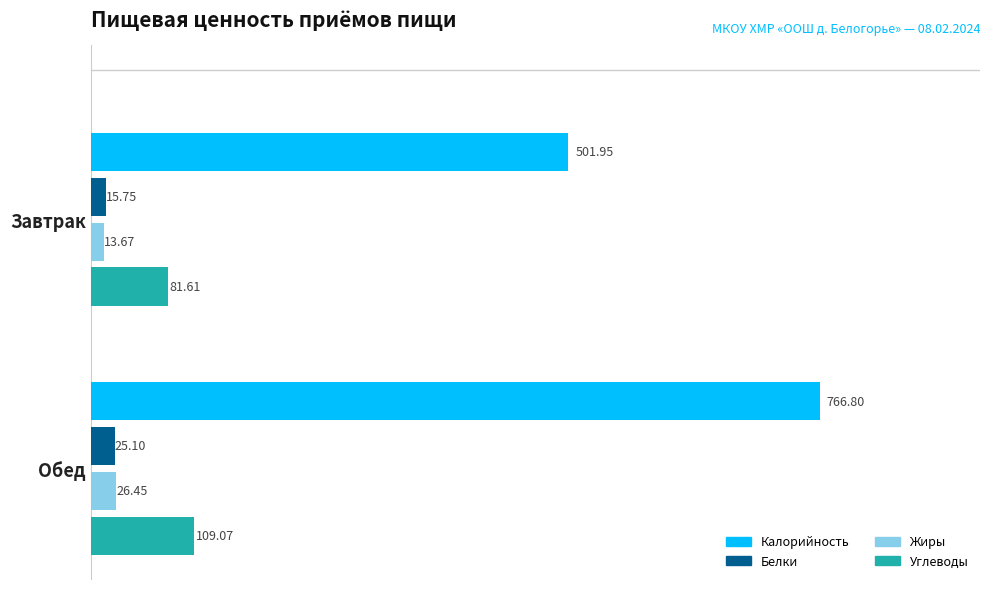

Which series has the largest range (max minus min)?

Калорийность